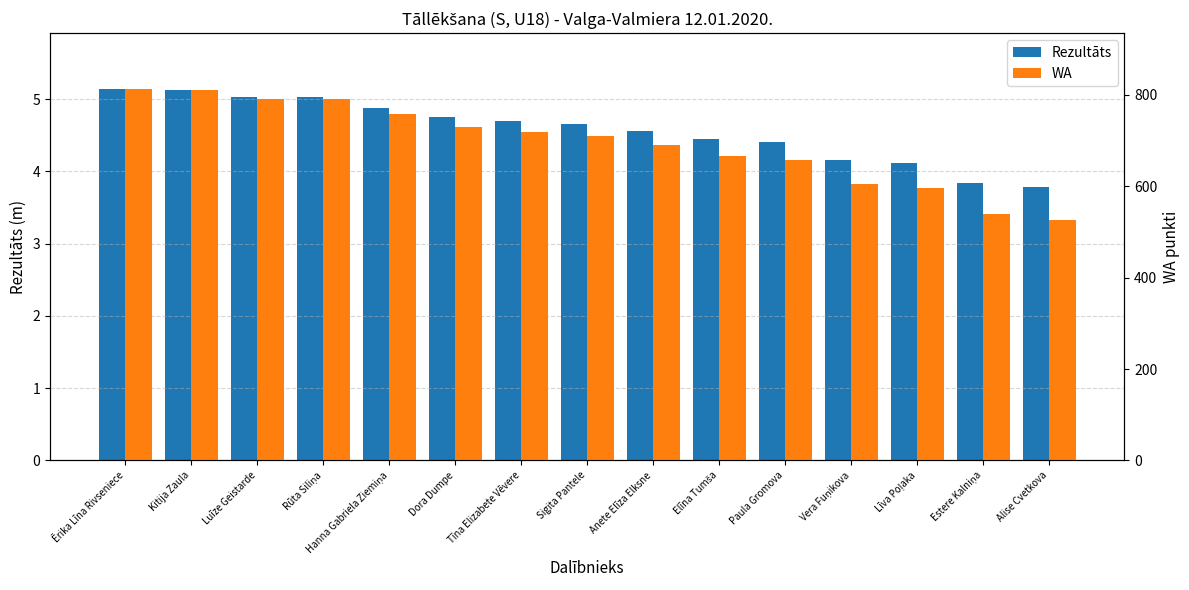

At how many categories does at least one series exceed 607?

11